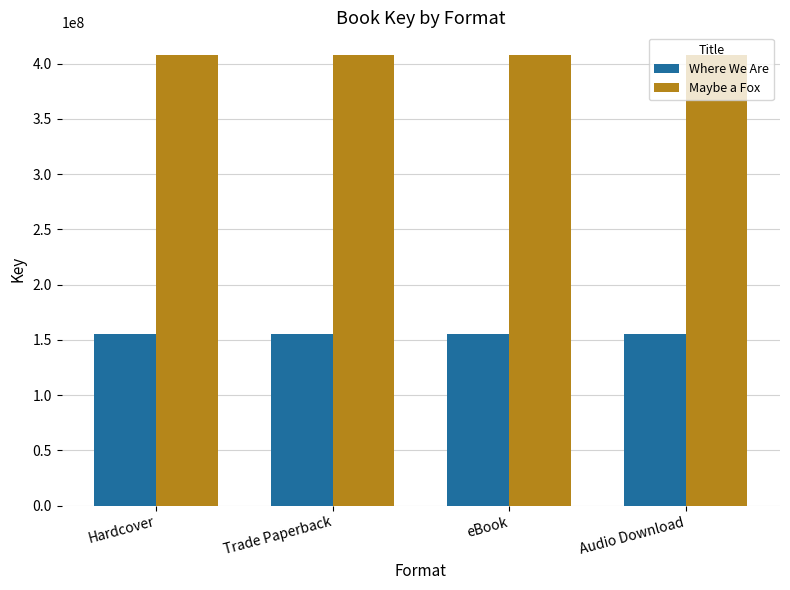

Rank the series by their maximum value, from highest to lowest.

Maybe a Fox, Where We Are